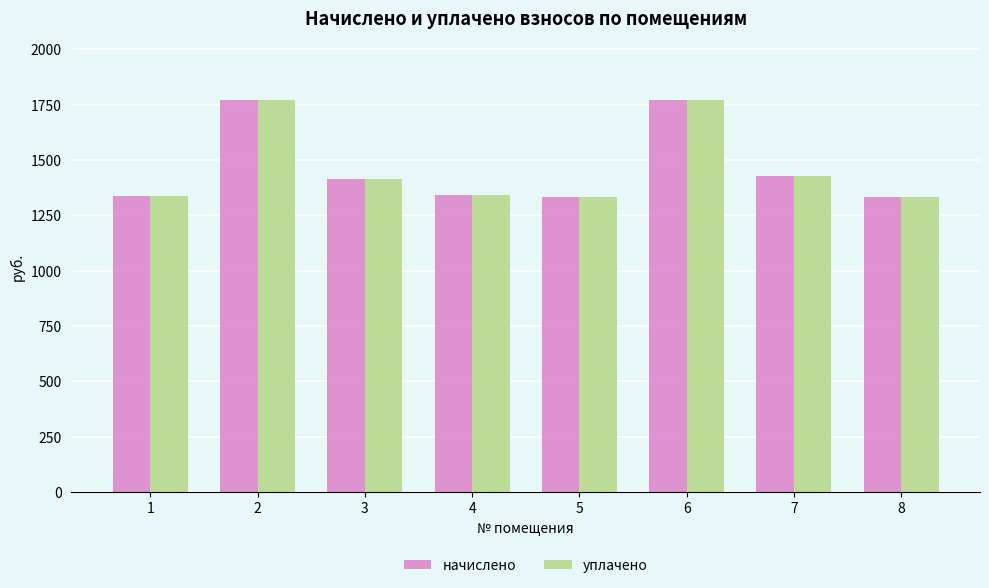

What is the minimum value shown in the chart?

1330.6